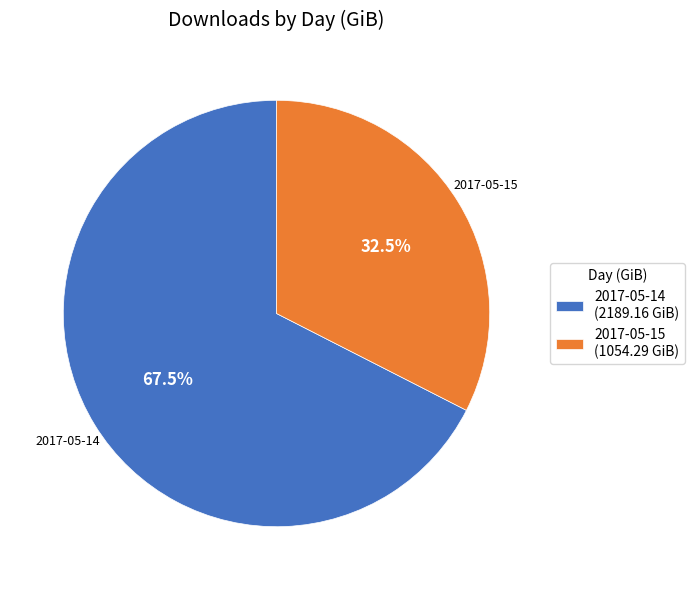

Approximately how many times larger is the value at 2017-05-14 compared to 2017-05-15?

2.1